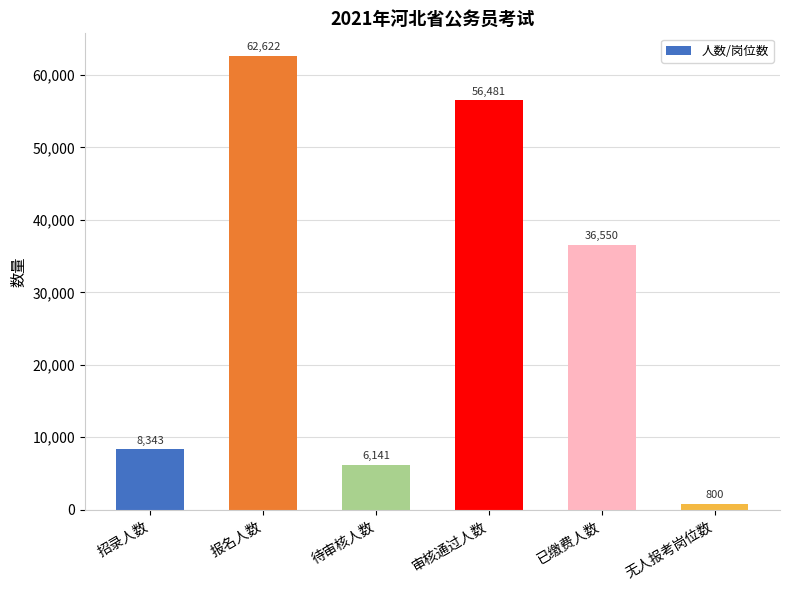

Is it true that the value at 已缴费人数 is 59770?

False